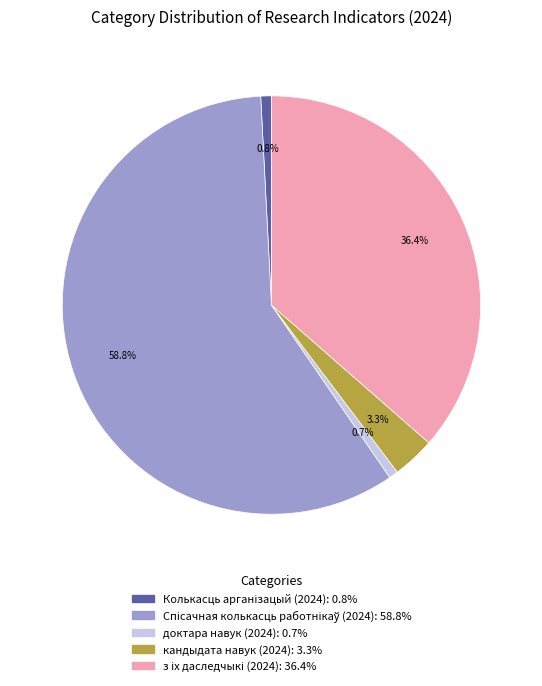

To the nearest percent, what is the difference between the largest and smallest slice percentages?

58%